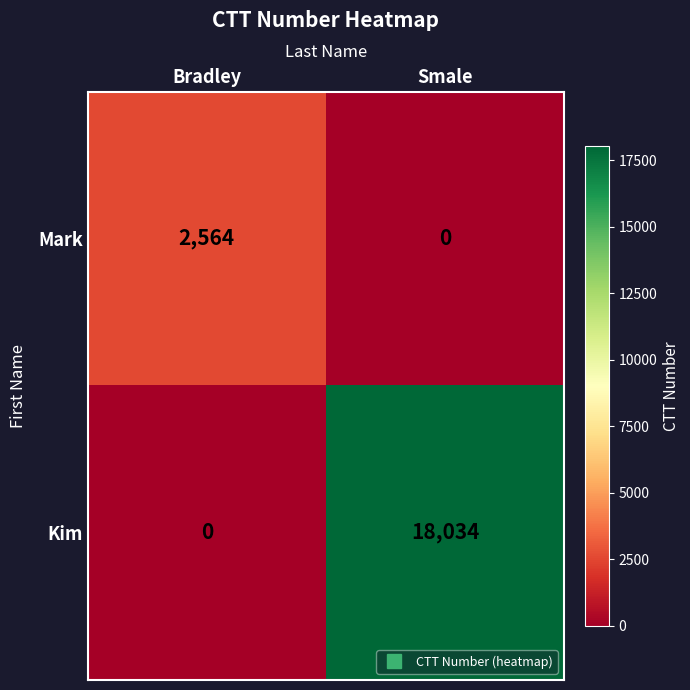

What is the spread (max minus min) of values at Bradley?

2564